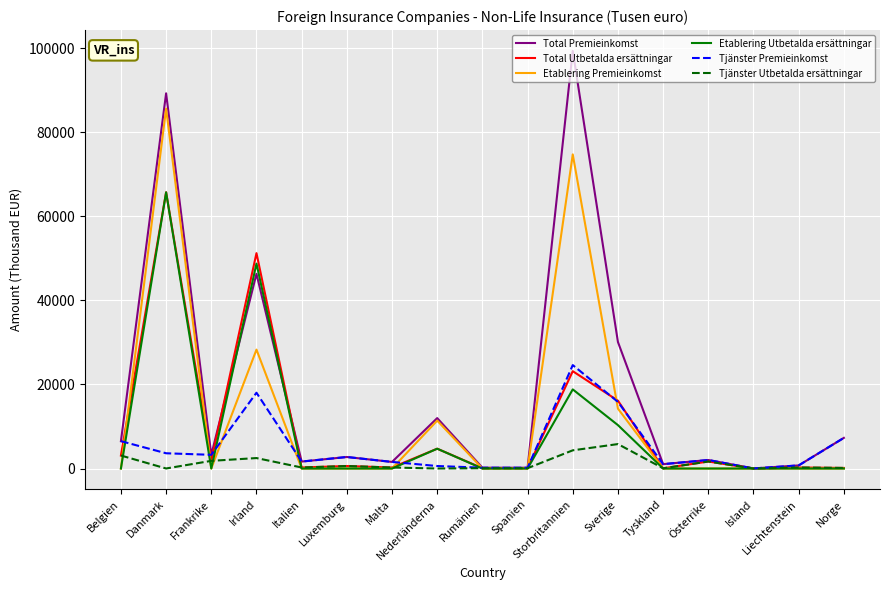

What position from the right is Rumänien?

9